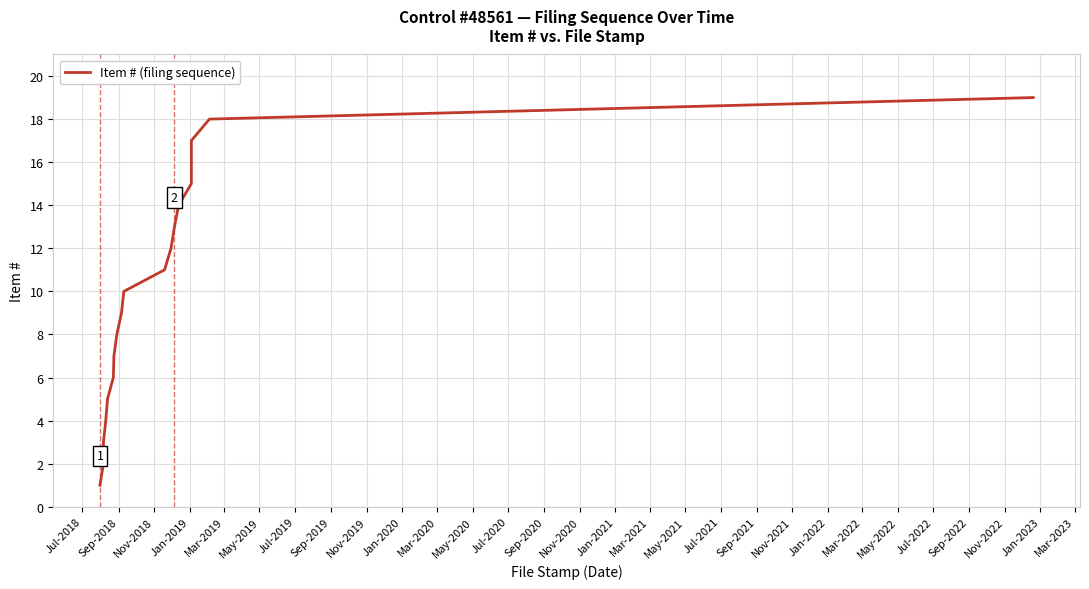

How many distinct data groups are displayed?

1